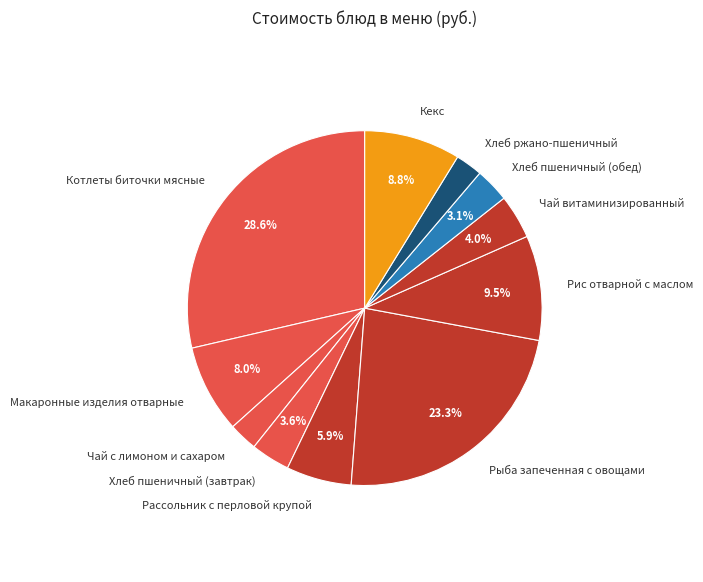

To the nearest percent, what is the average slice percentage?

9%